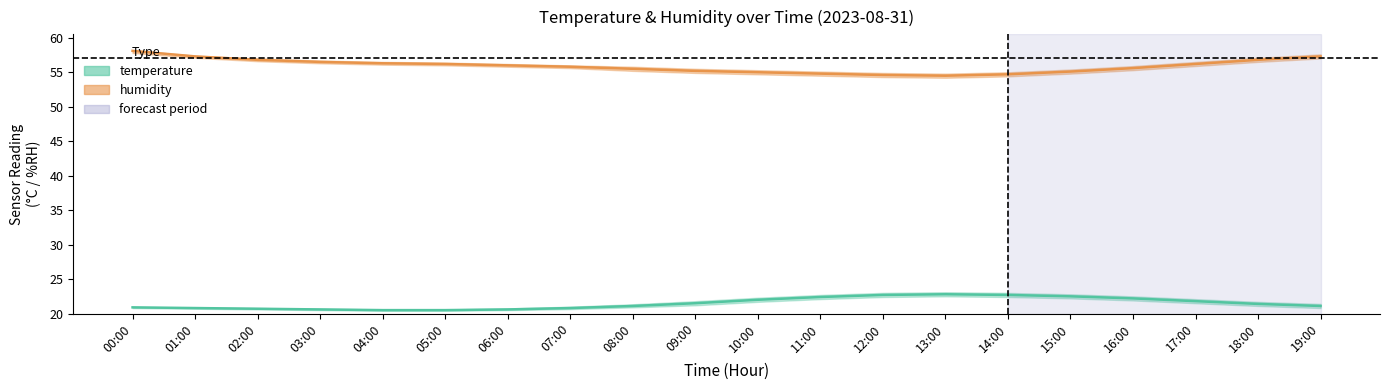

Is it true that humidity_lower equals 20.8 at 19:00?

False